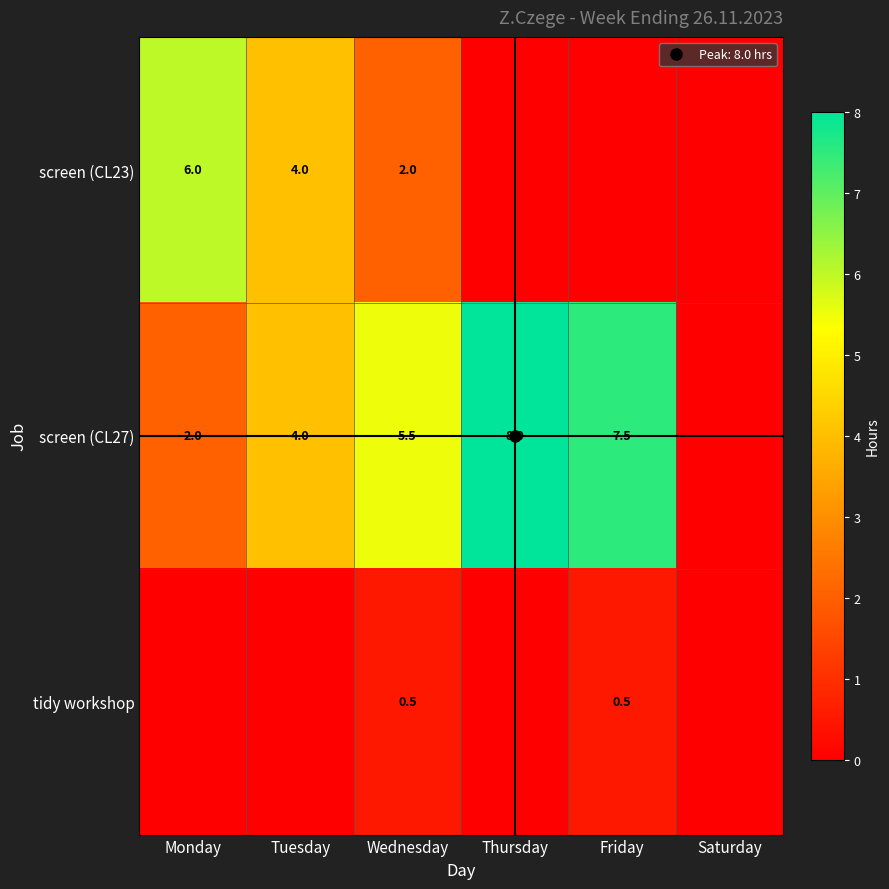

At how many categories does at least one series exceed 3?

5